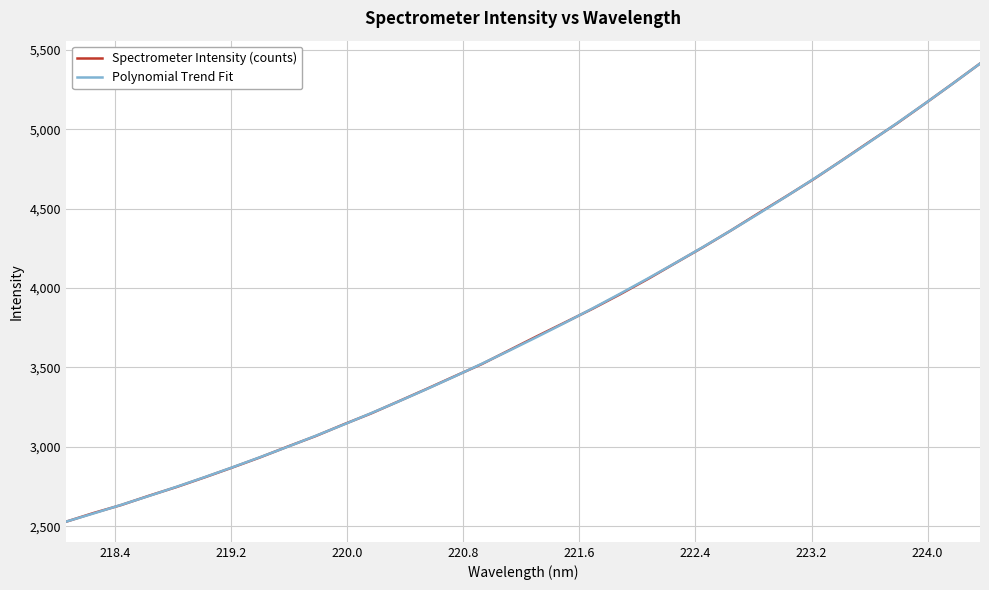

What is the highest value of the Polynomial Trend Fit series?

5414.7